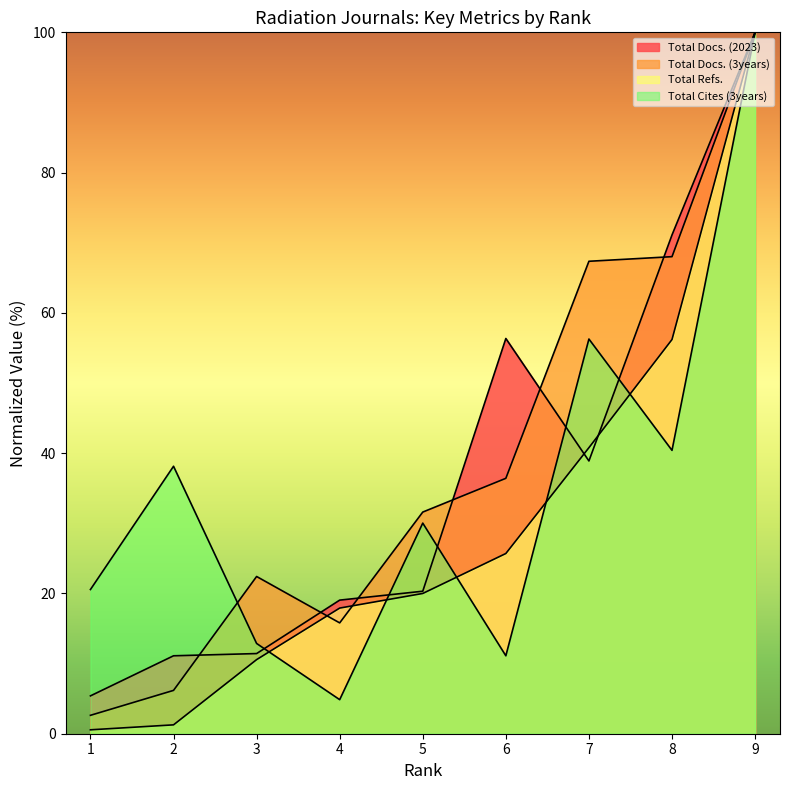

Where is the first local maximum for Total Docs. (3years)?

3